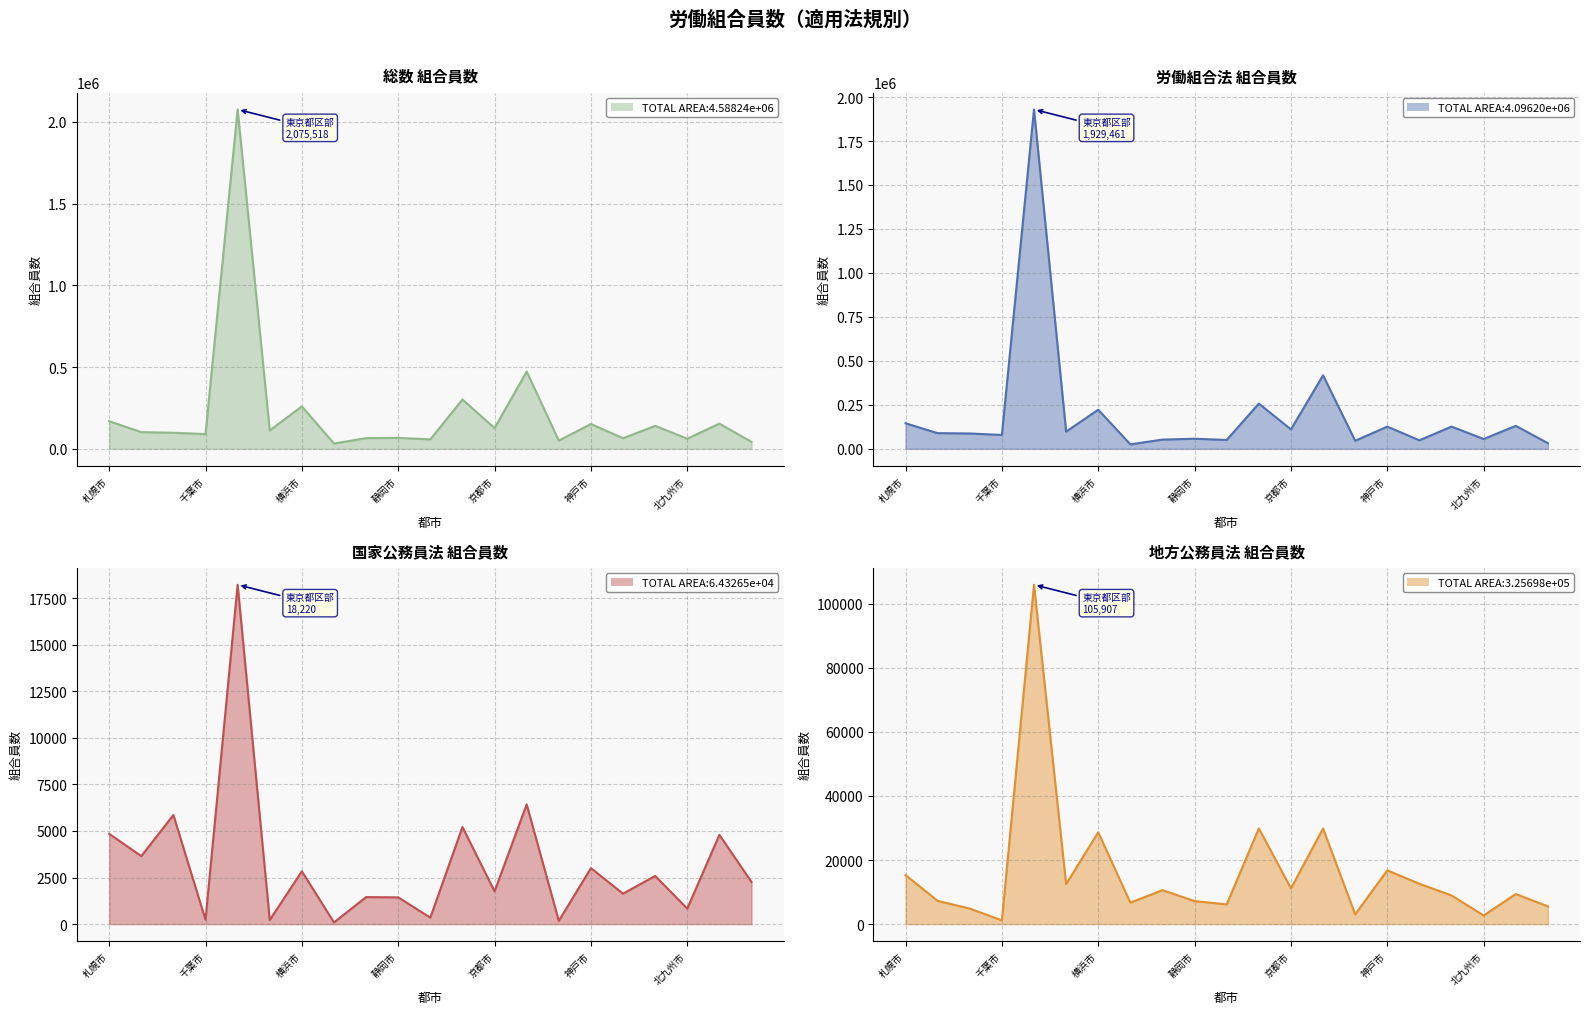

What is the sum of all 労働組合法_組合員数 values?

4184770